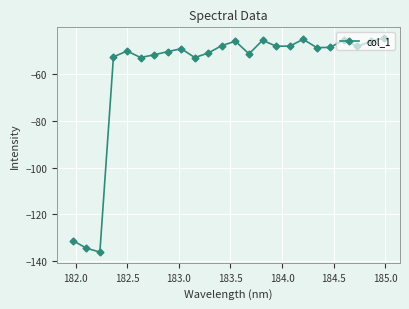

What is the value of the 24th point from the left?

-44.7